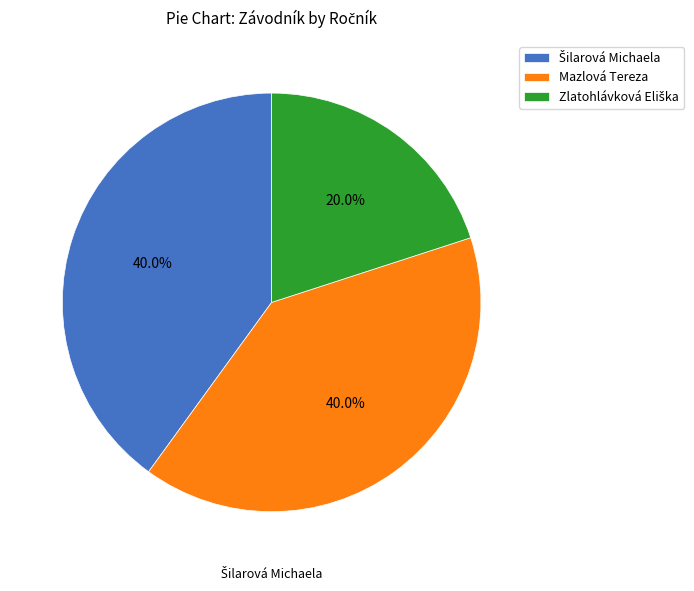

Is there any slice that represents more than half of the pie?

No